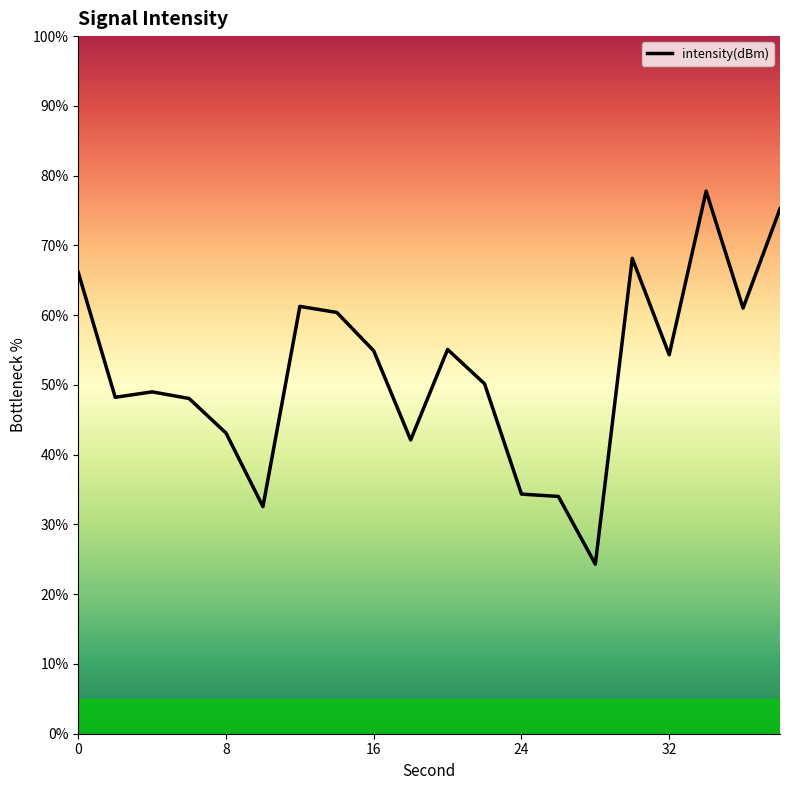

What is the smallest value displayed?

24.3